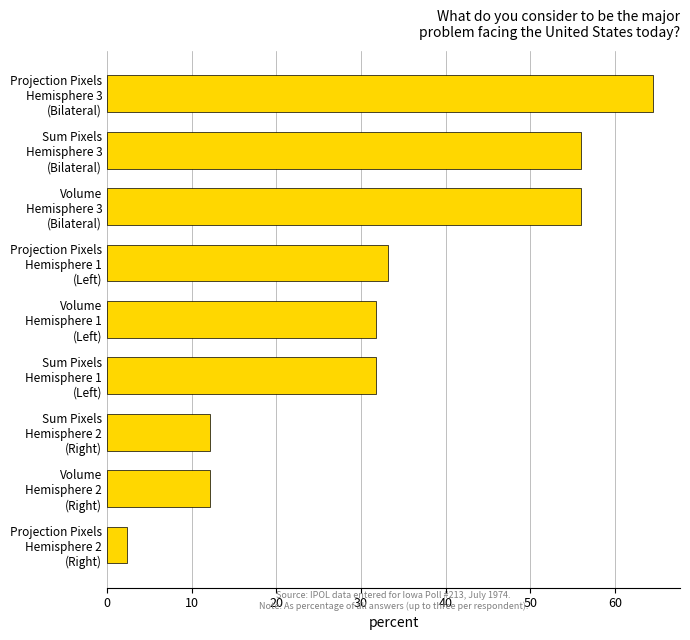

Are the bars horizontal?

Yes